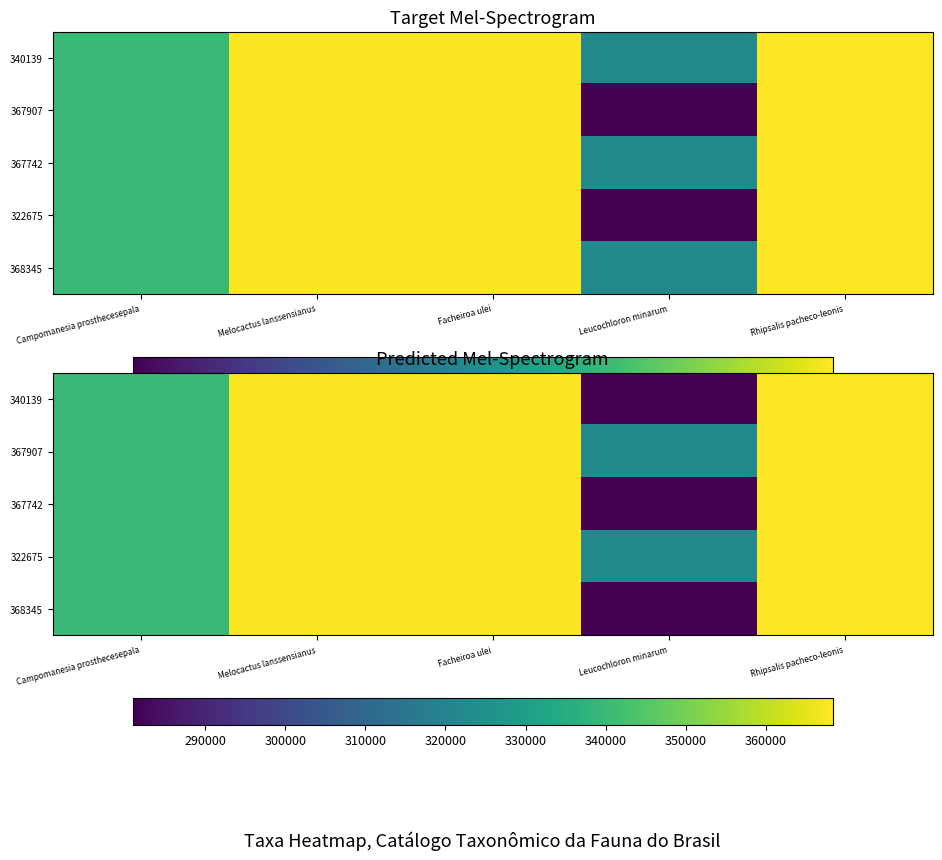

The 340139 series shows 340087 at Campomanesia prosthecesepala. True or false?

True